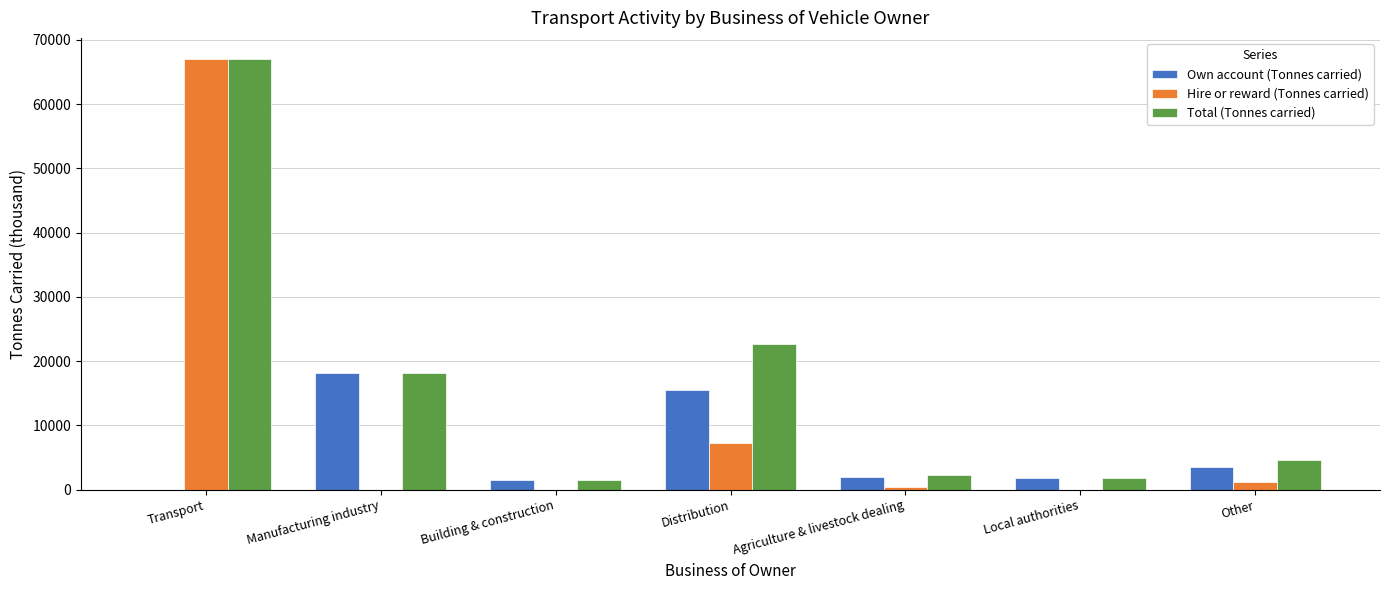

Which category has the highest value in the Total (Tonnes carried) series?

Transport